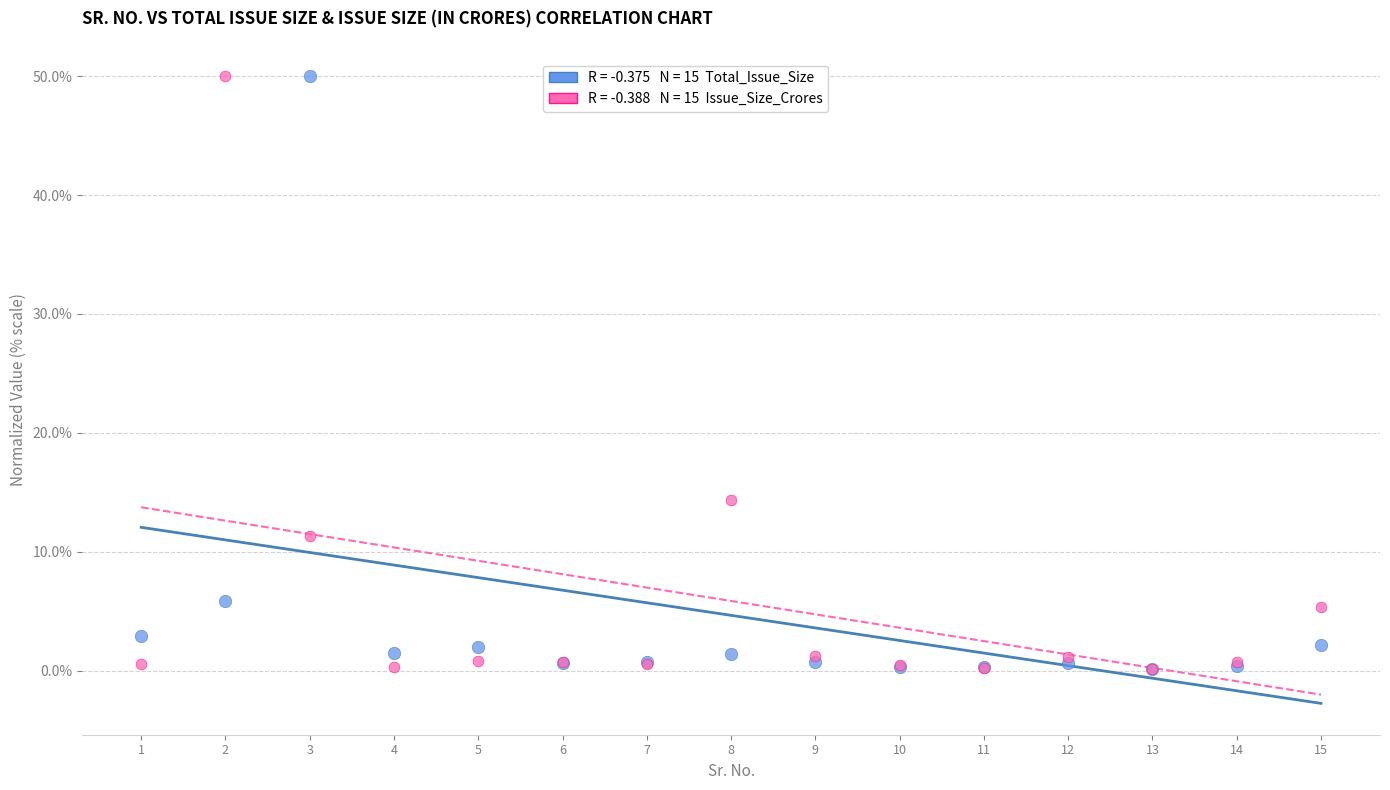

Across all series, what Y value is closest to 25?

14.3